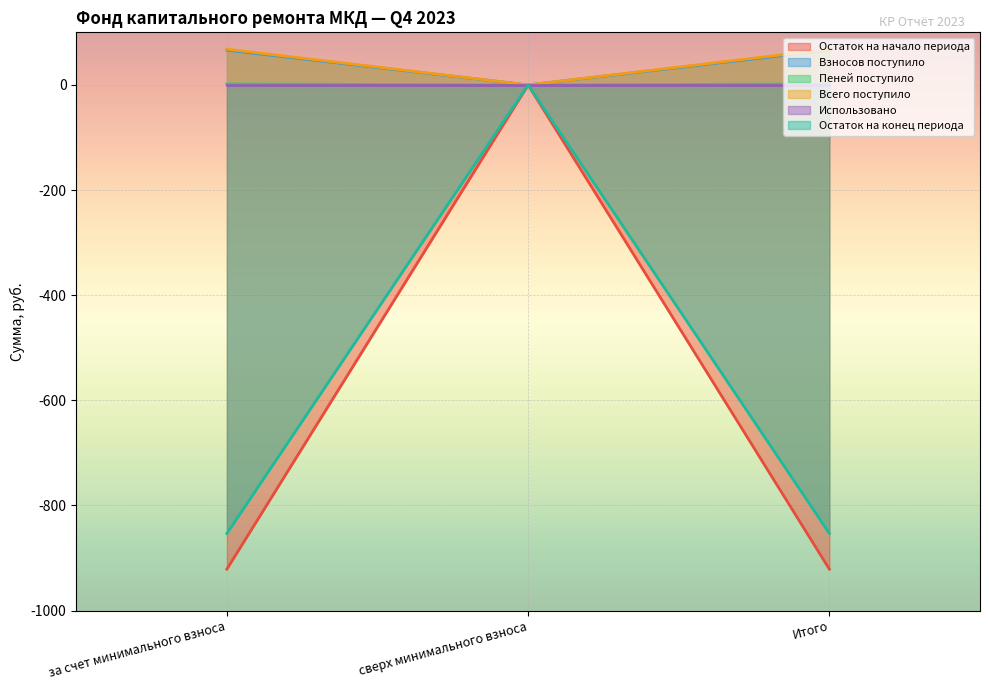

What is the label of the 1st point from the right?

Итого